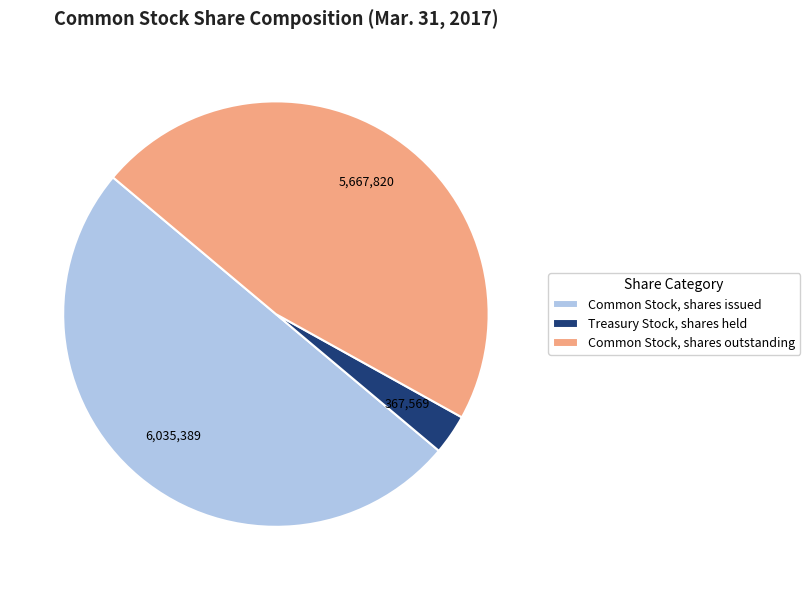

What is the ratio of the value at Common Stock, shares issued to the value at Common Stock, shares outstanding?

1.1